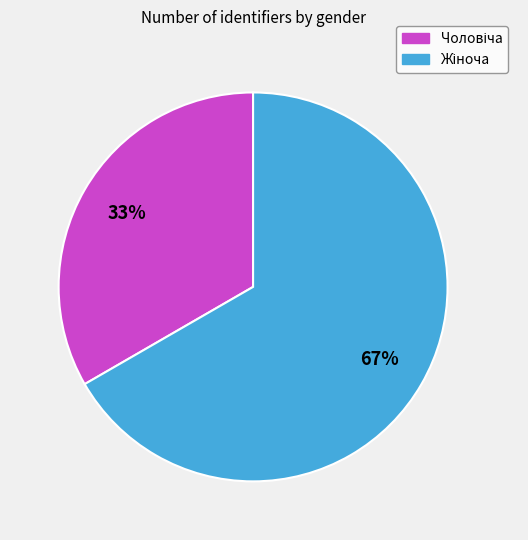

To the nearest percent, what is the average slice percentage?

50%